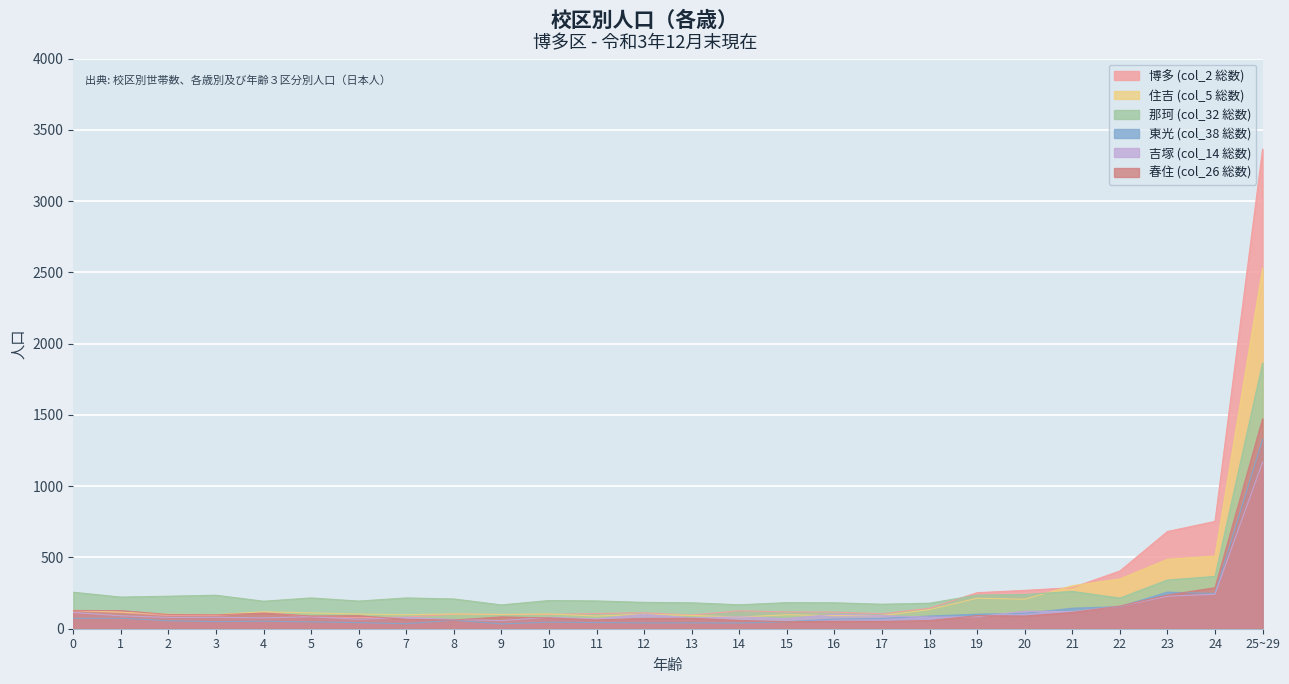

Which series has the largest total across all categories?

博多 (col_2 総数)